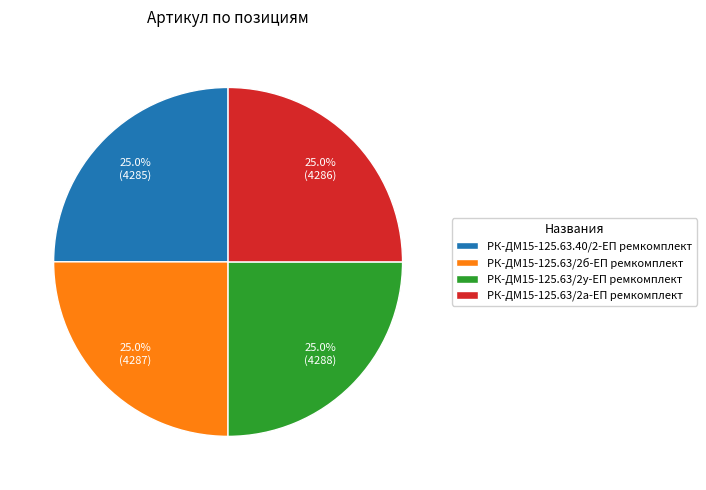

To the nearest percent, what percentage of the pie is РК-ДМ15-125.63/2б-ЕП ремкомплект?

25%